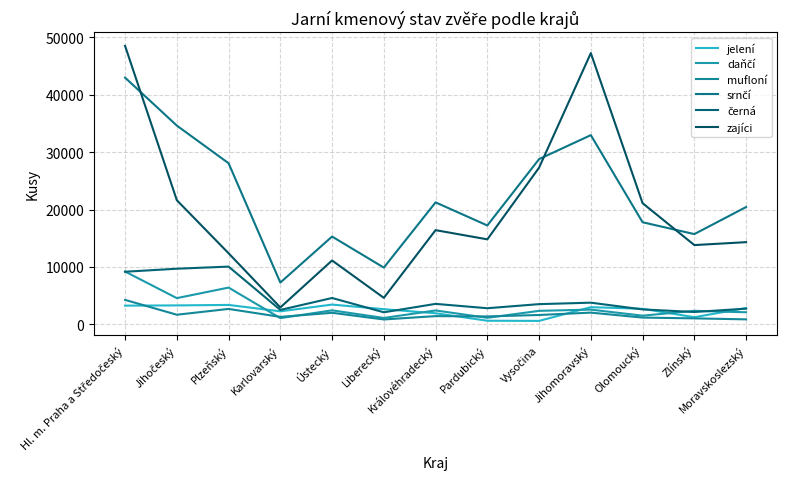

Does the chart display data point markers on the line(s)?

No